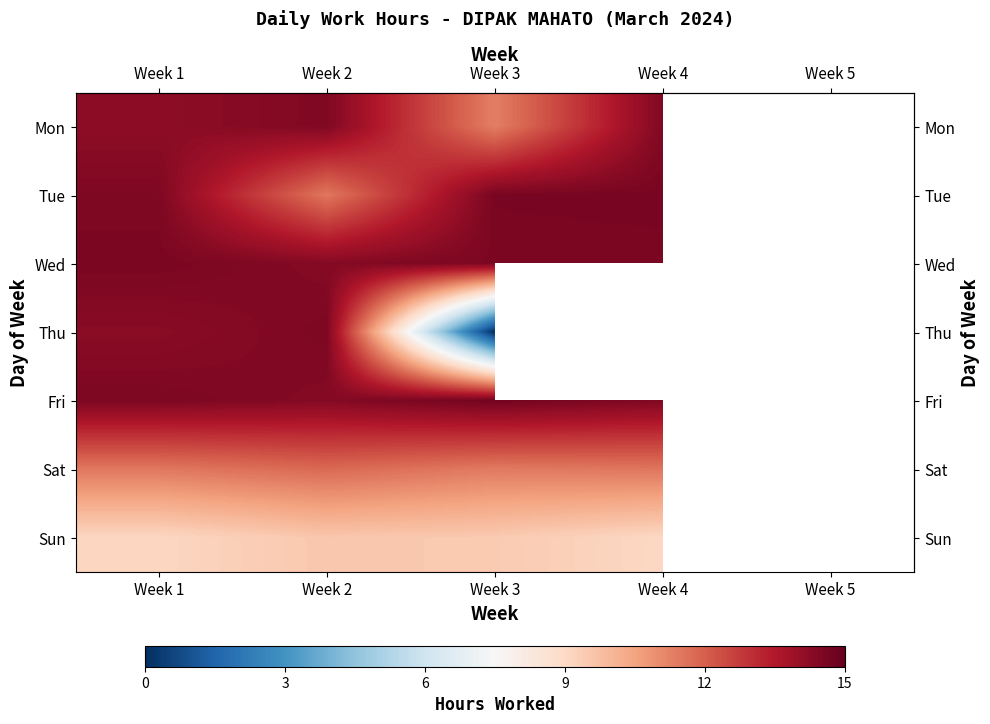

Which category has the highest value in the row_6 series?

Week 2